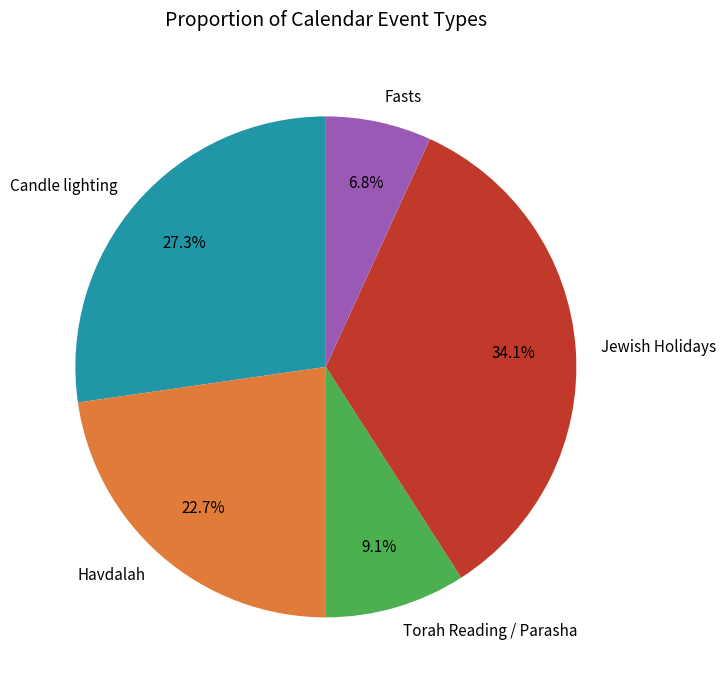

To the nearest percent, what is the difference between the largest and smallest slice percentages?

27%